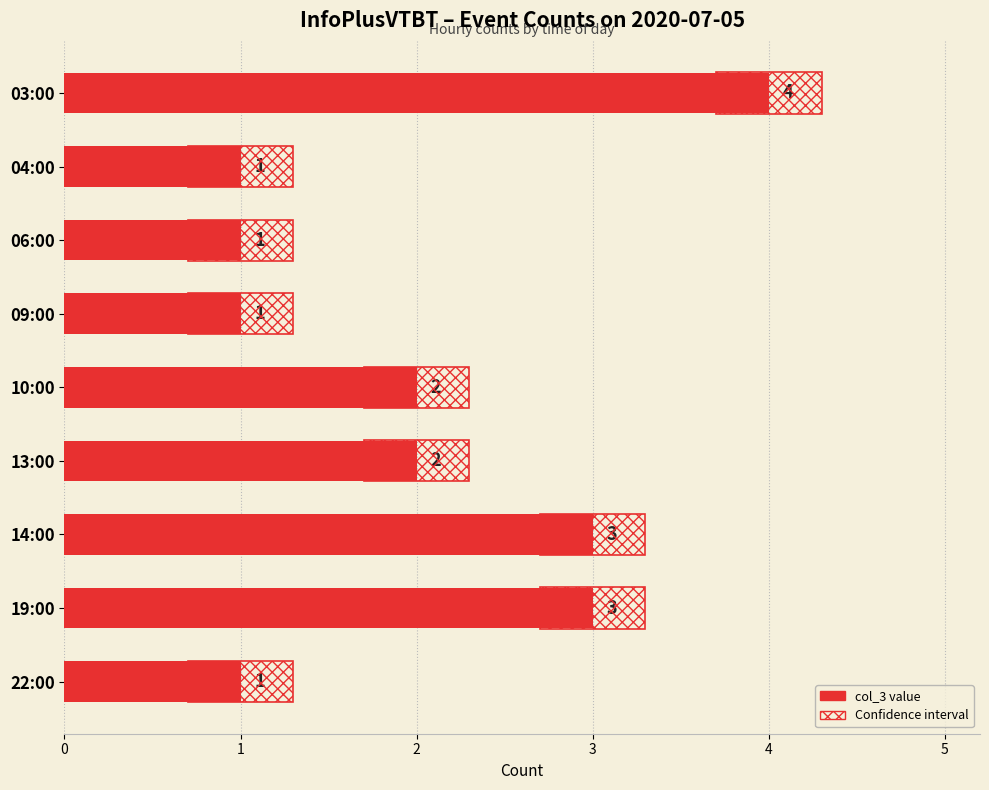

What is the average value?

2